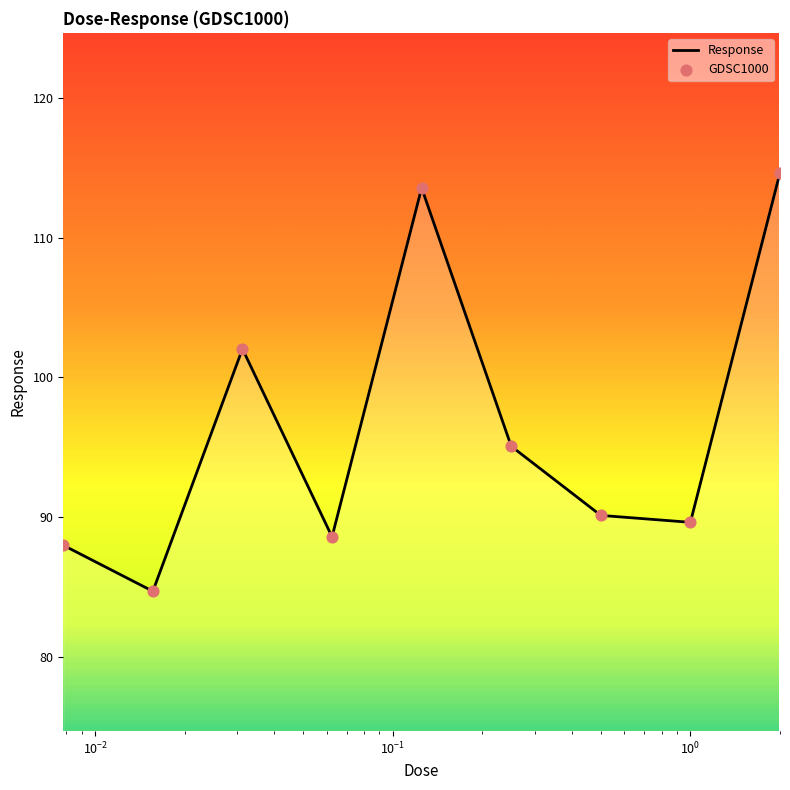

What is the minimum value shown in the chart?

84.7